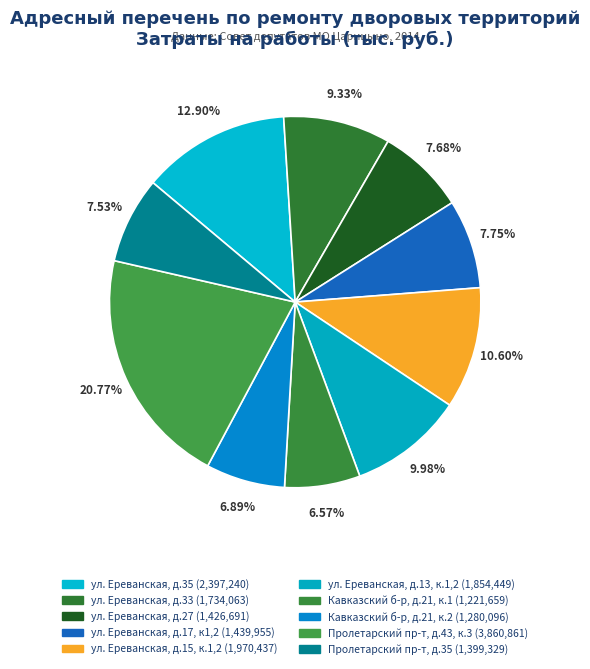

Is ул. Ереванская, д.13, к.1,2 the majority of the pie?

No